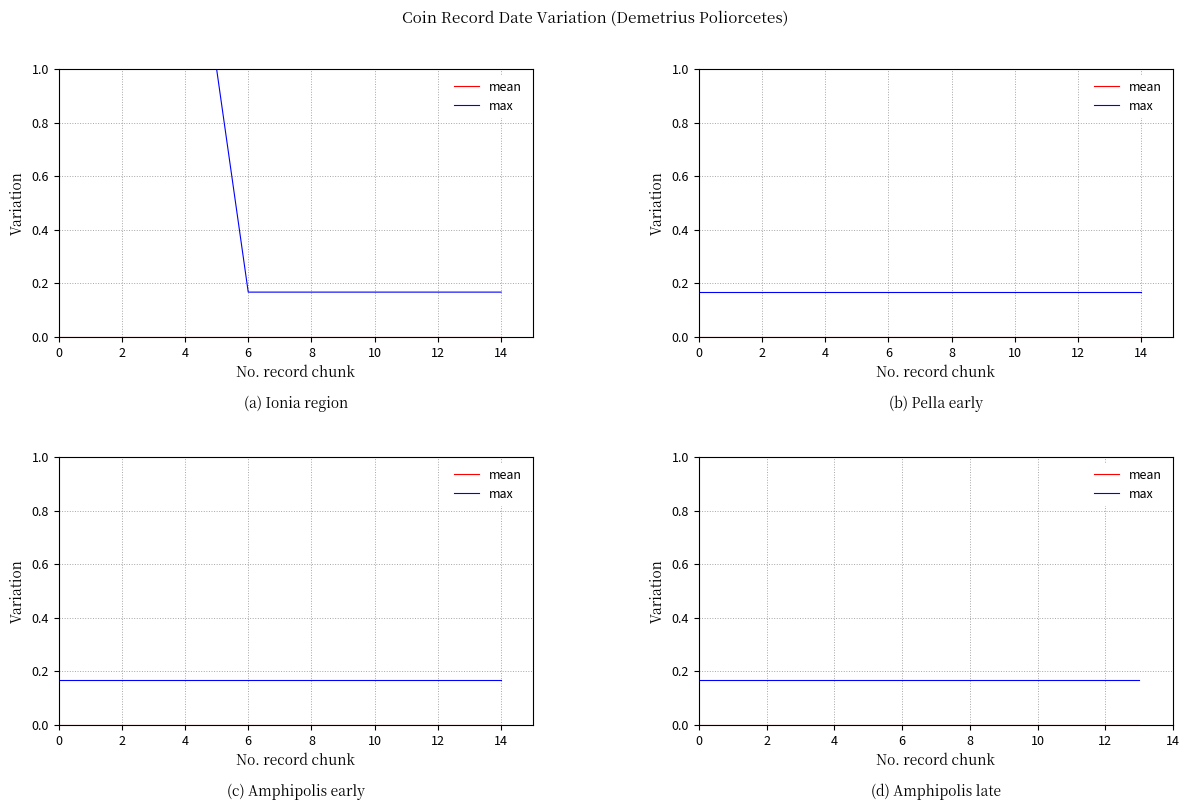

True or false: mean and max intersect in this chart.

False